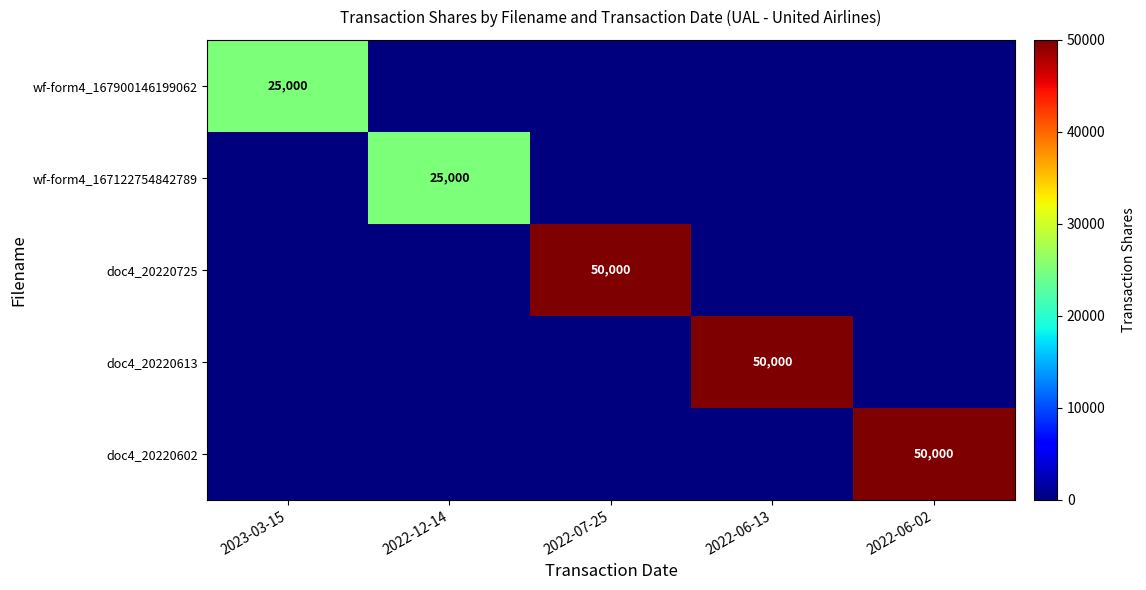

The wf-form4_167122754842789 series shows 15423 at 2022-12-14. True or false?

False